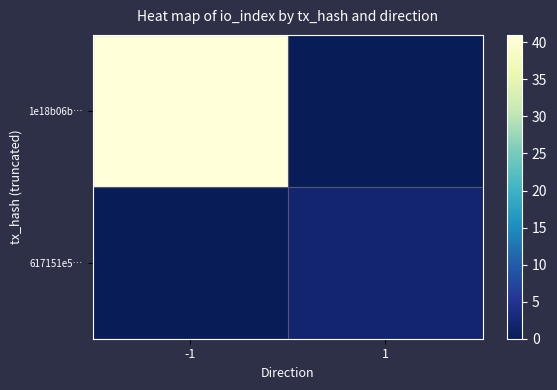

Reading left to right, transcribe all the data shown in this chart.

1e18b06b…: -1=41	1=0
617151e5…: -1=0	1=2